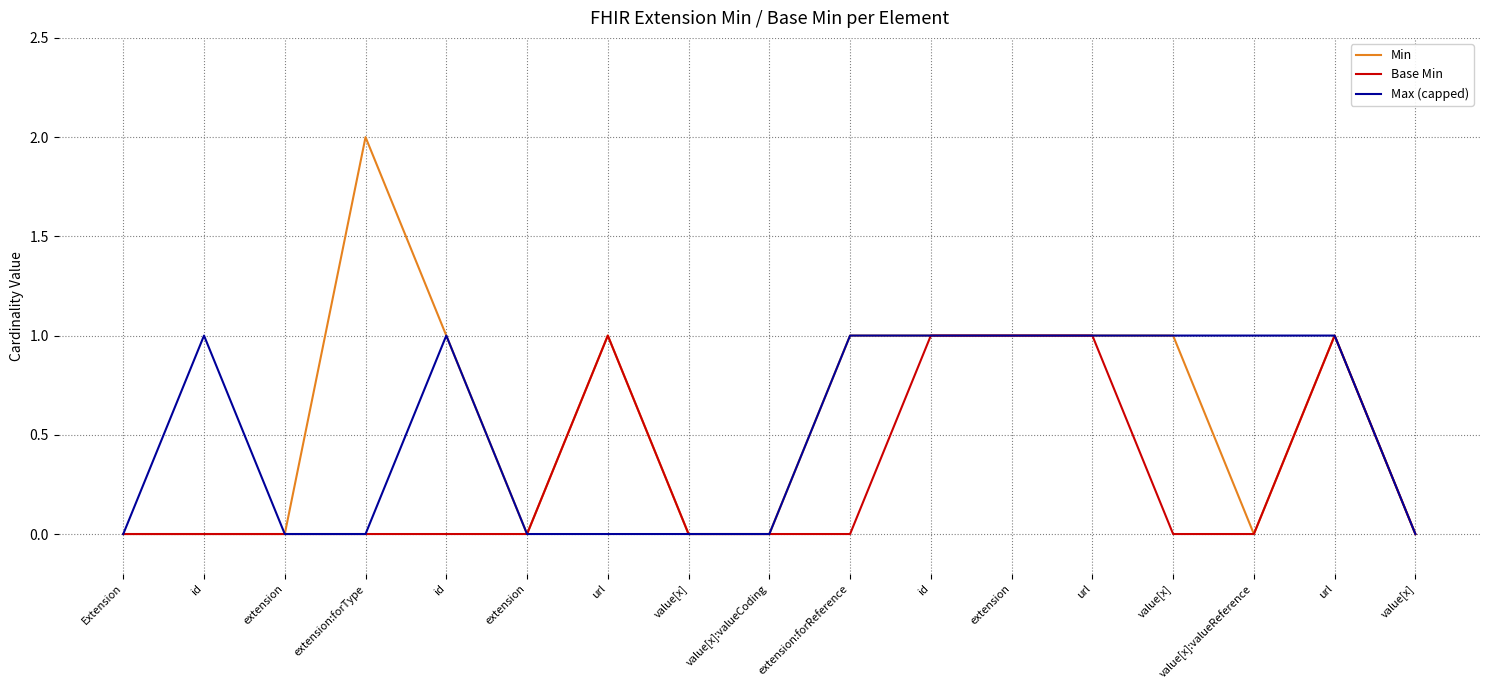

How many lines are shown in the chart?

3